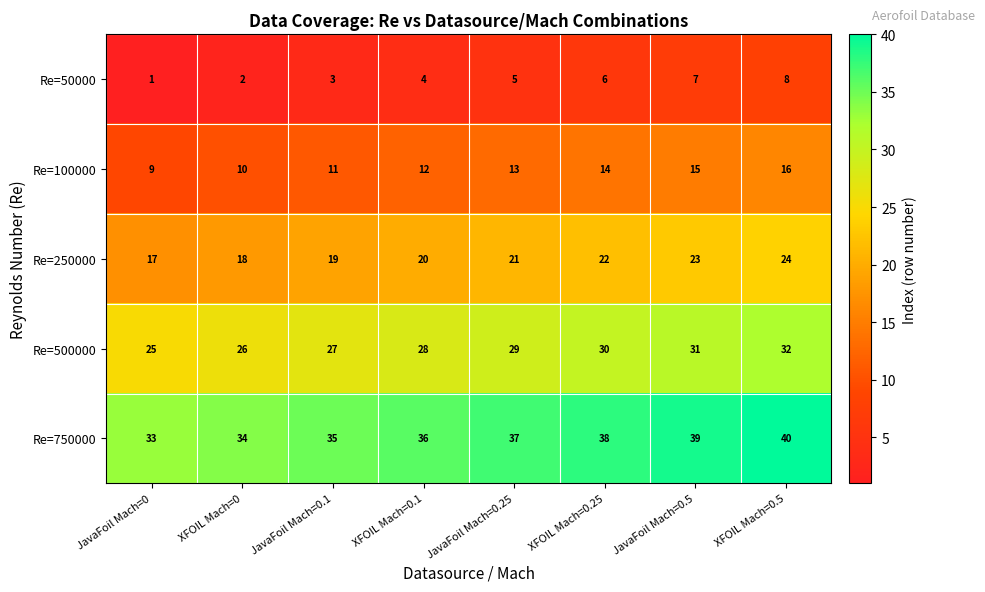

What is the sum of all Re=750000 values?

292